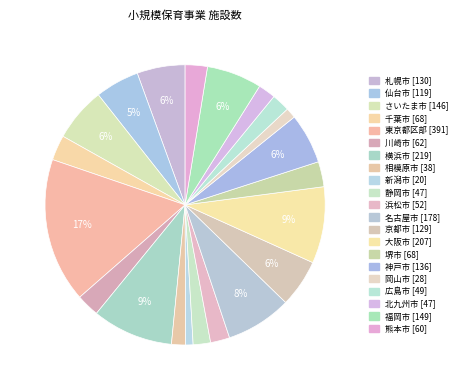

Count the number of slices in the pie.

21